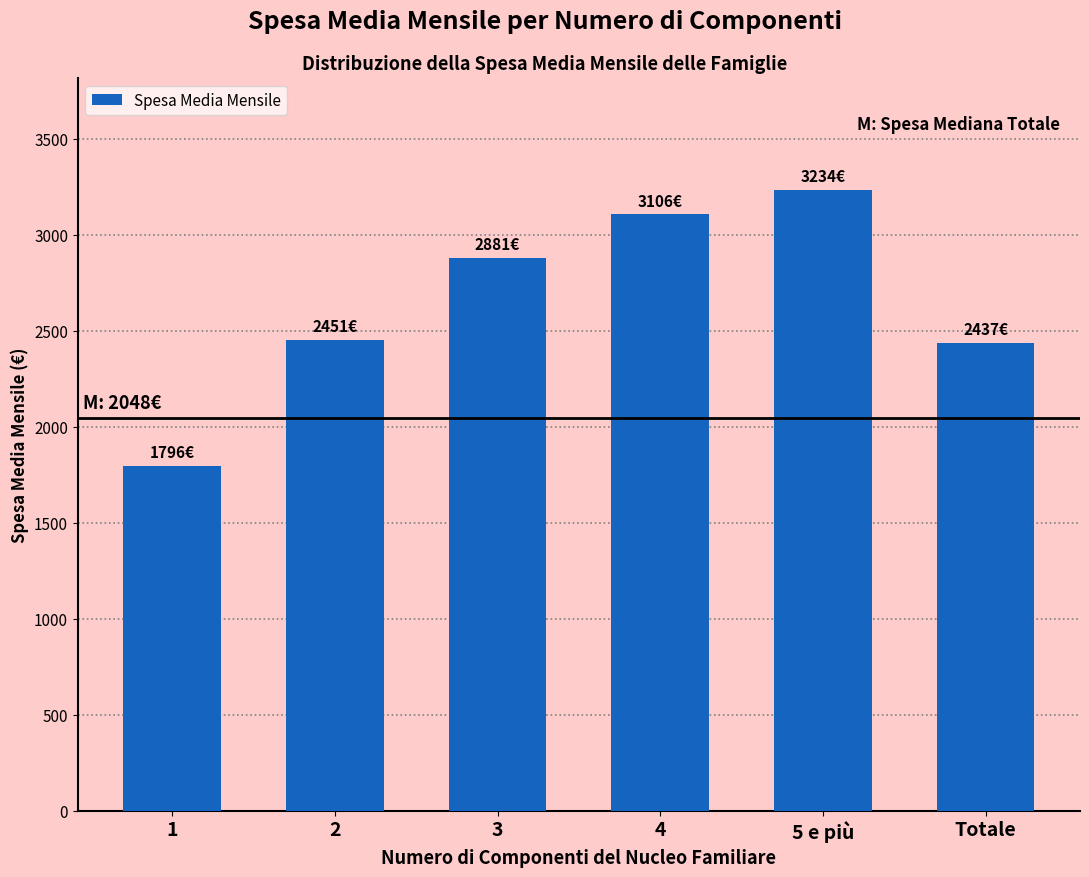

What is the smallest value displayed?

1796.3